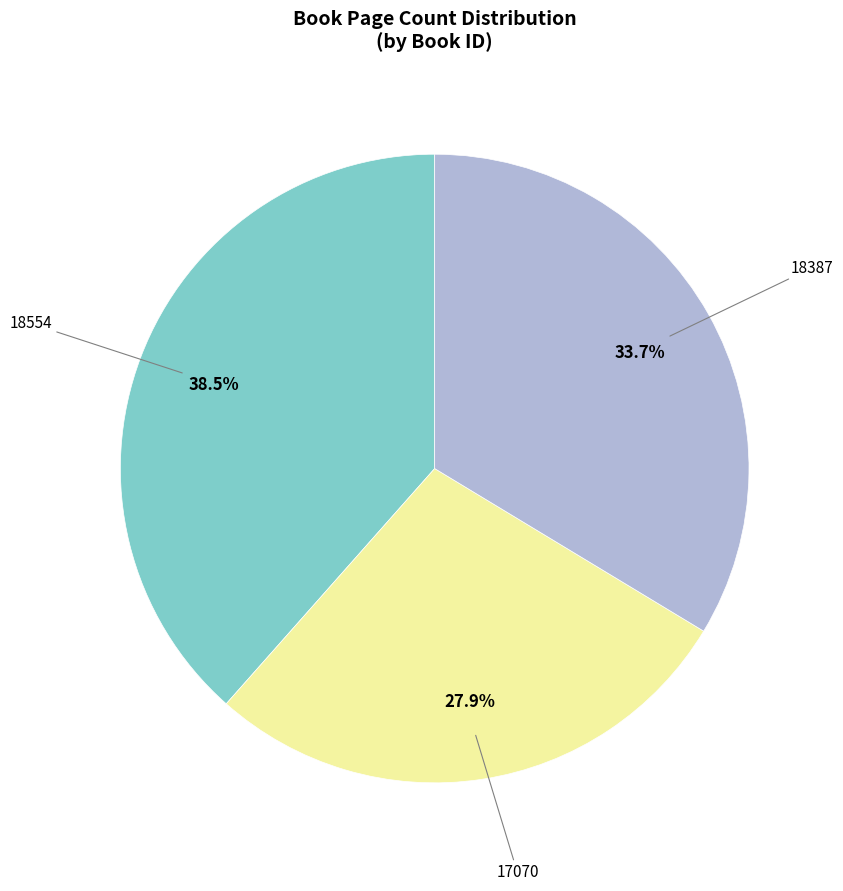

Is there any slice that represents more than half of the pie?

No